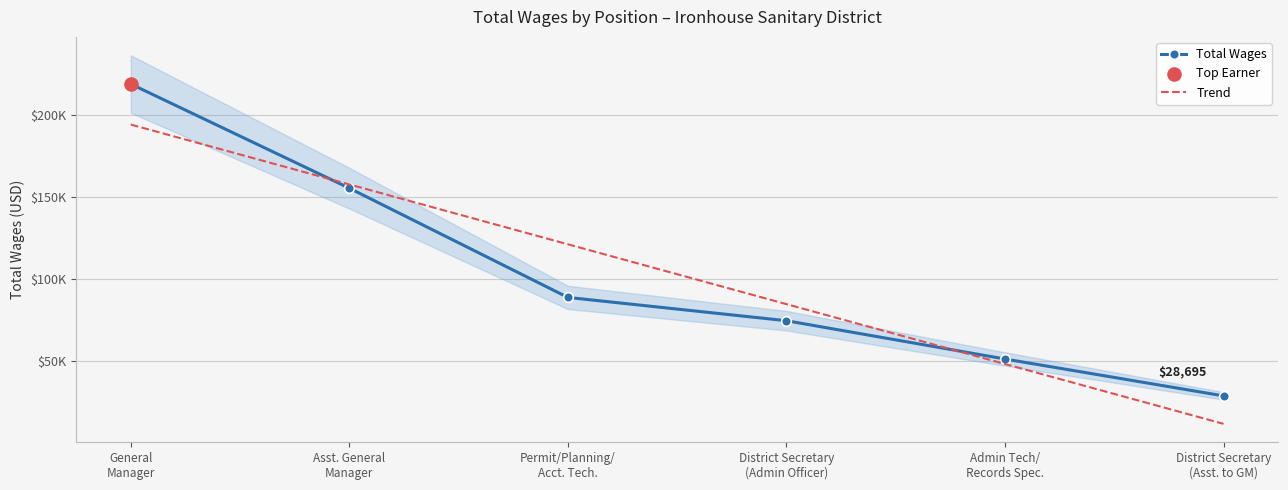

At which category is the sum across all series the highest?

General
Manager